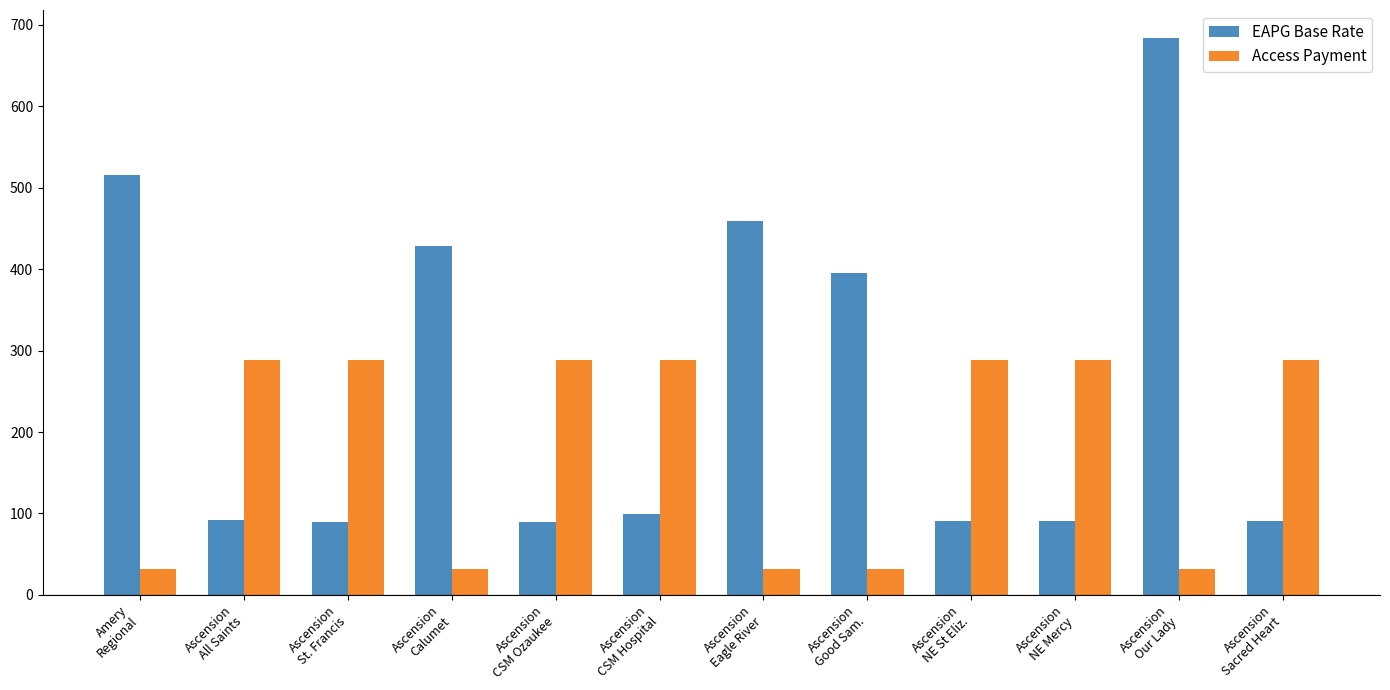

At which label does EAPG Base Rate reach its peak?

Ascension
Our Lady